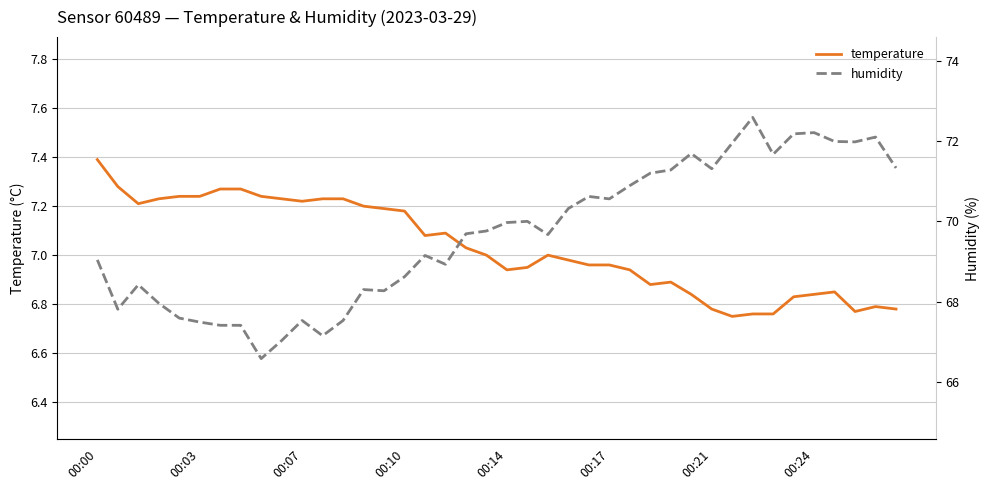

At which label does humidity reach its peak?

32